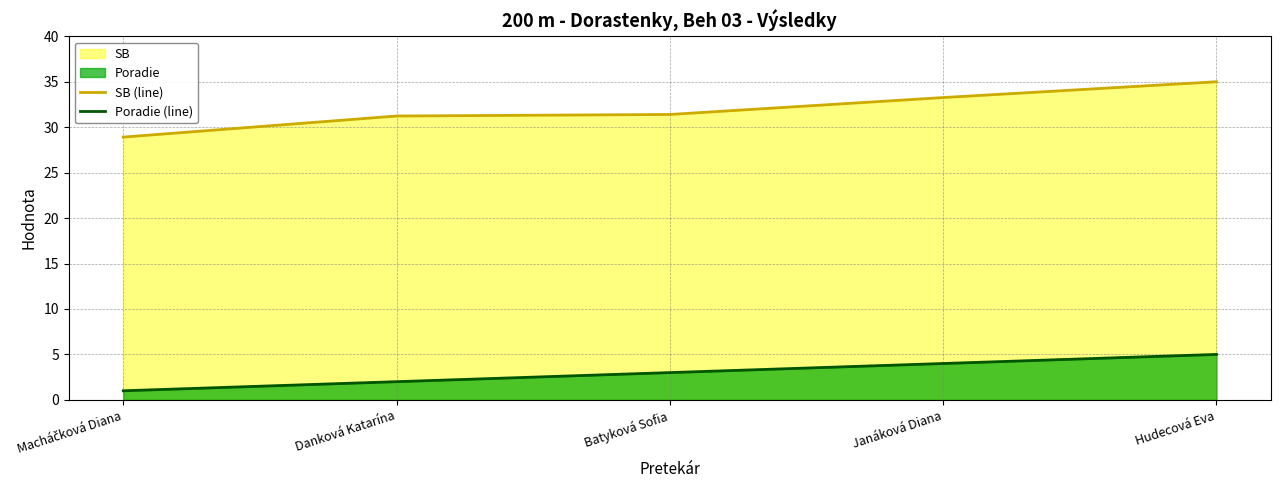

What is the difference between the maximum and minimum values in the Poradie (line) series?

4.0